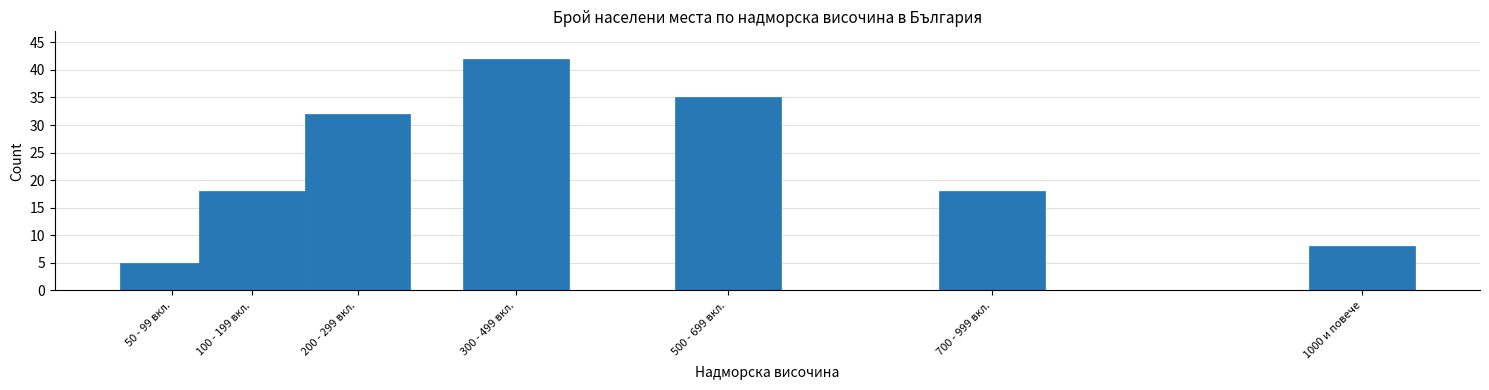

Reading left to right, list all the values displayed in this chart.

50 - 99 вкл.=5	100 - 199 вкл.=18	200 - 299 вкл.=32	300 - 499 вкл.=42	500 - 699 вкл.=35	700 - 999 вкл.=18	1000 и повече=8